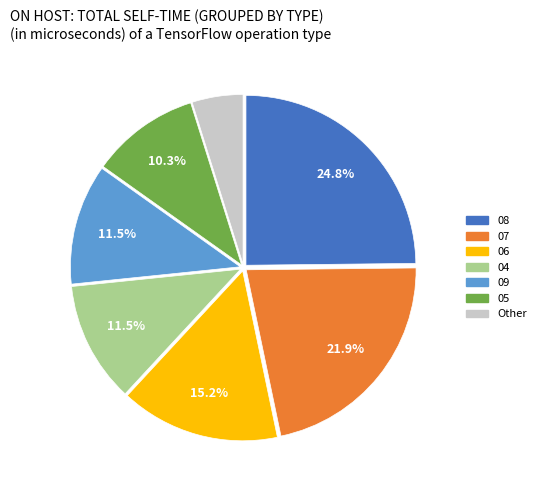

Does any single category account for the majority?

No